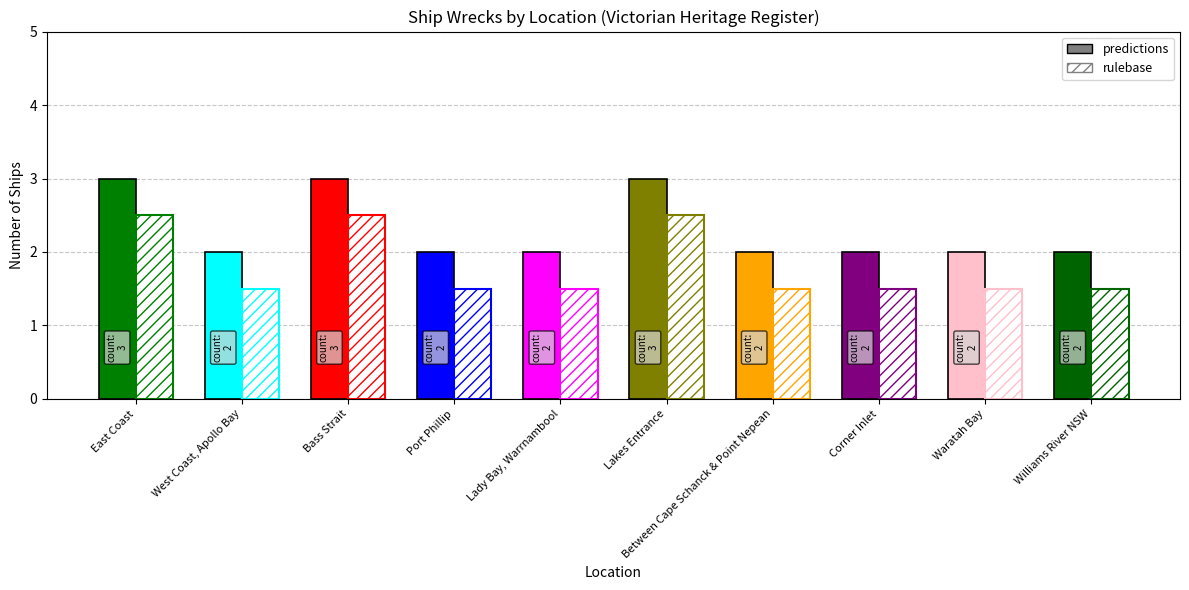

Which has a higher value, Bass Strait or Lakes Entrance?

Bass Strait